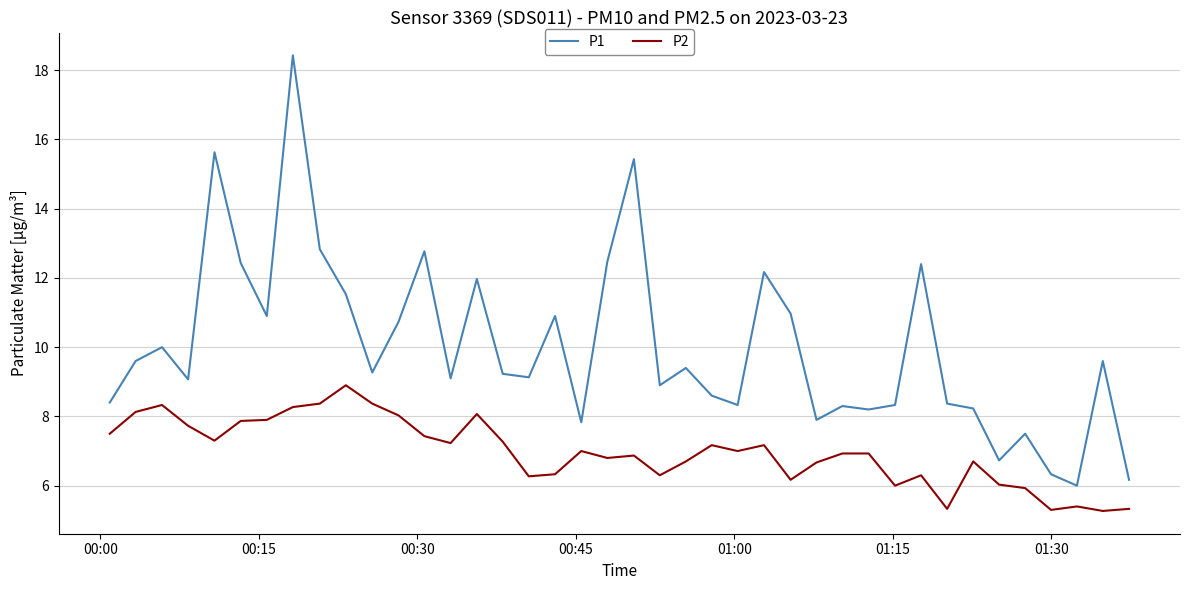

What is the difference between the maximum and minimum values in the P1 series?

12.4